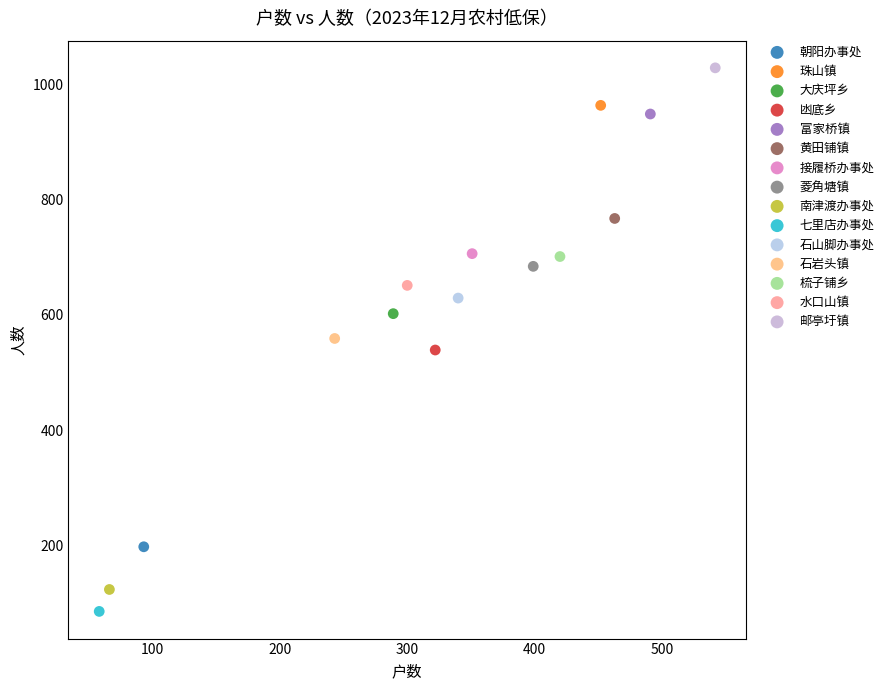

What are all the series names shown in the legend?

朝阳办事处, 珠山镇, 大庆坪乡, 凼底乡, 富家桥镇, 黄田铺镇, 接履桥办事处, 菱角塘镇, 南津渡办事处, 七里店办事处, 石山脚办事处, 石岩头镇, 梳子铺乡, 水口山镇, 邮亭圩镇